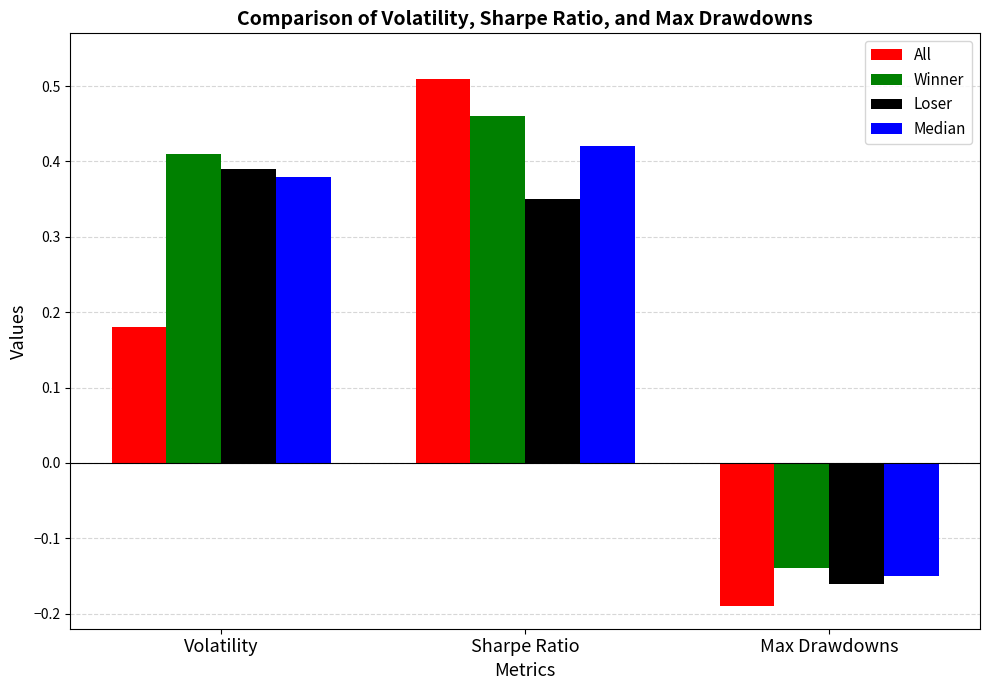

How many negative values does the All series have?

1